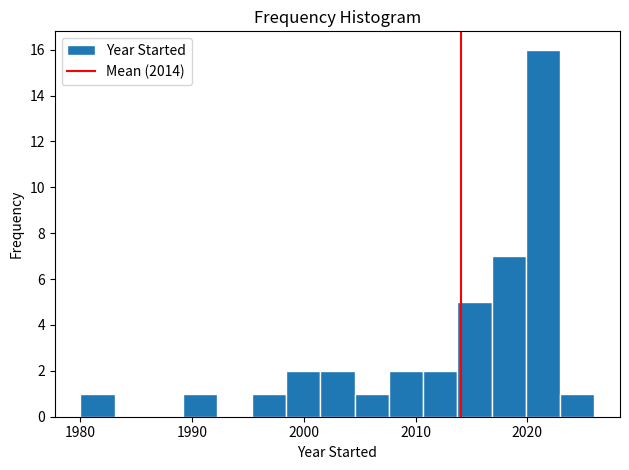

Around what value on the x-axis is the tallest bar? Give the approximate position of its centre, as read against the axis.

2021